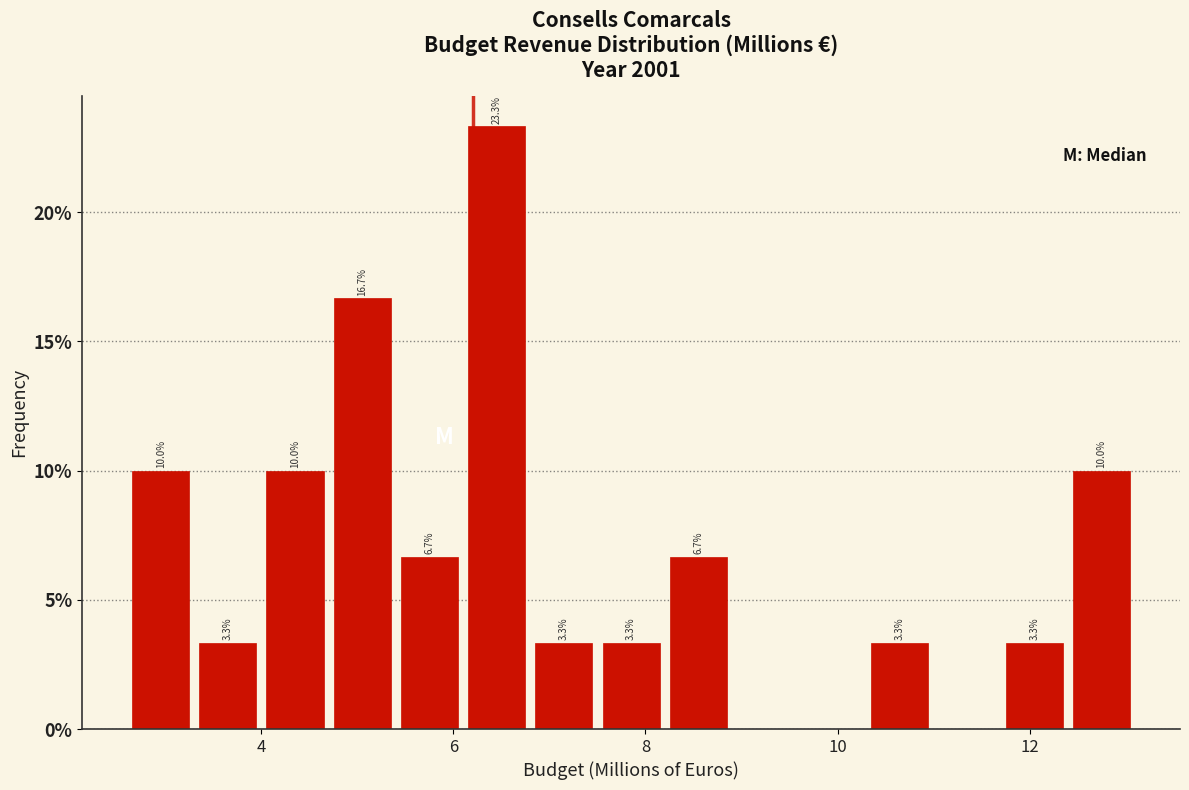

Around what value on the x-axis is the tallest bar? Give the approximate position of its centre, as read against the axis.

6.4